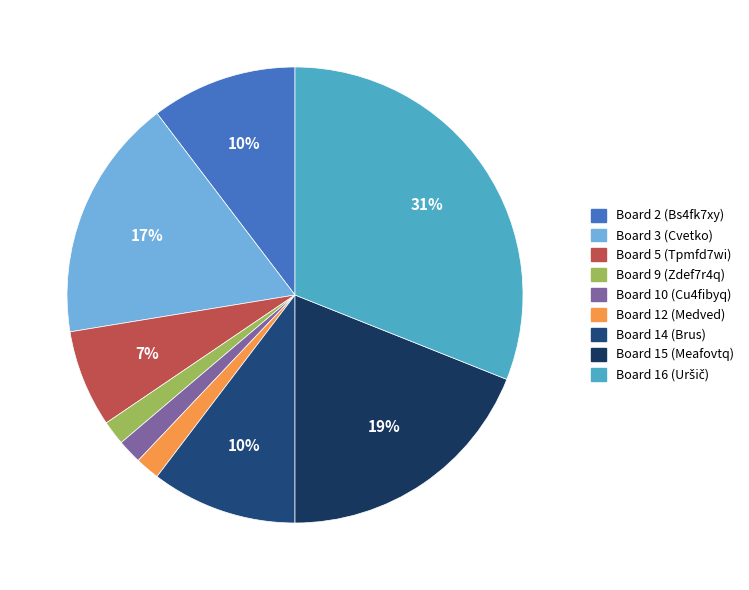

The Board 14 (Brus) slice represents 20% of the pie. True or false?

False